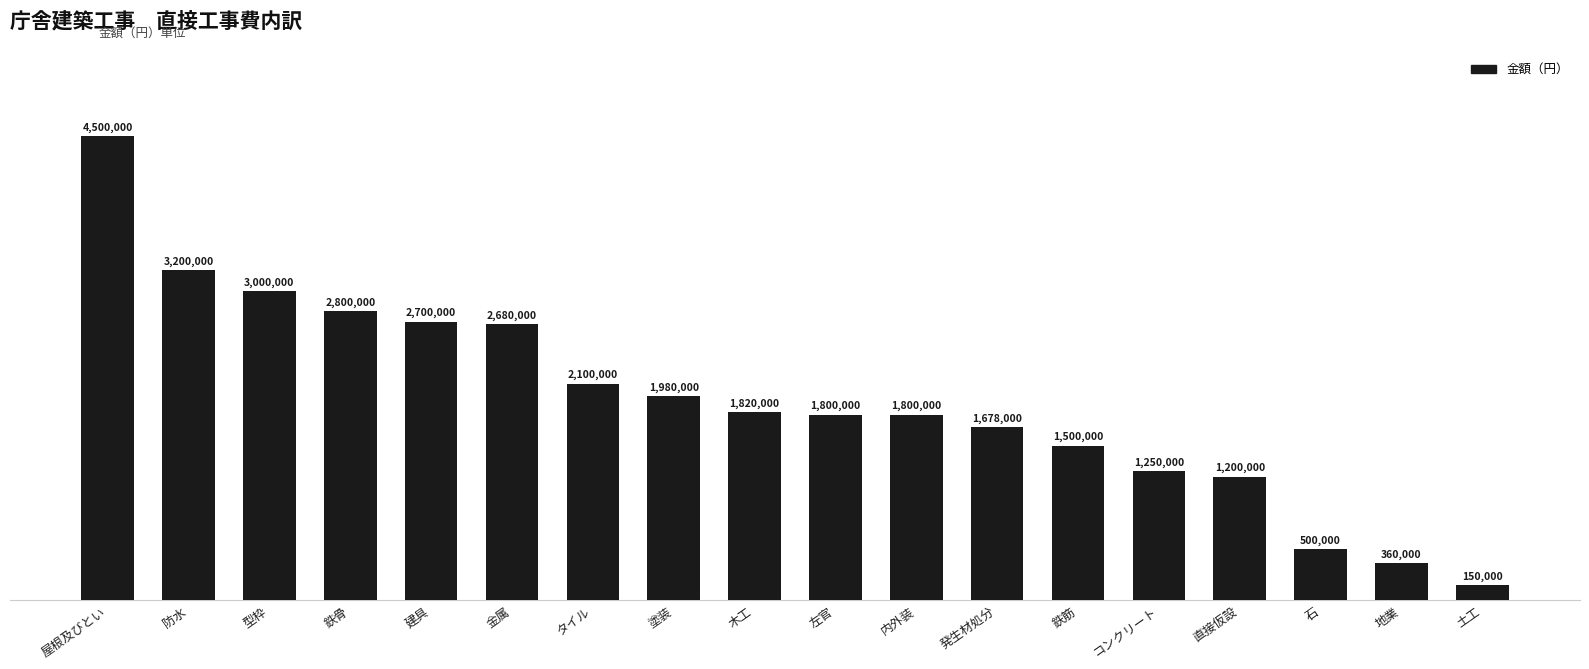

The value at 塗装 is 909964. True or false?

False